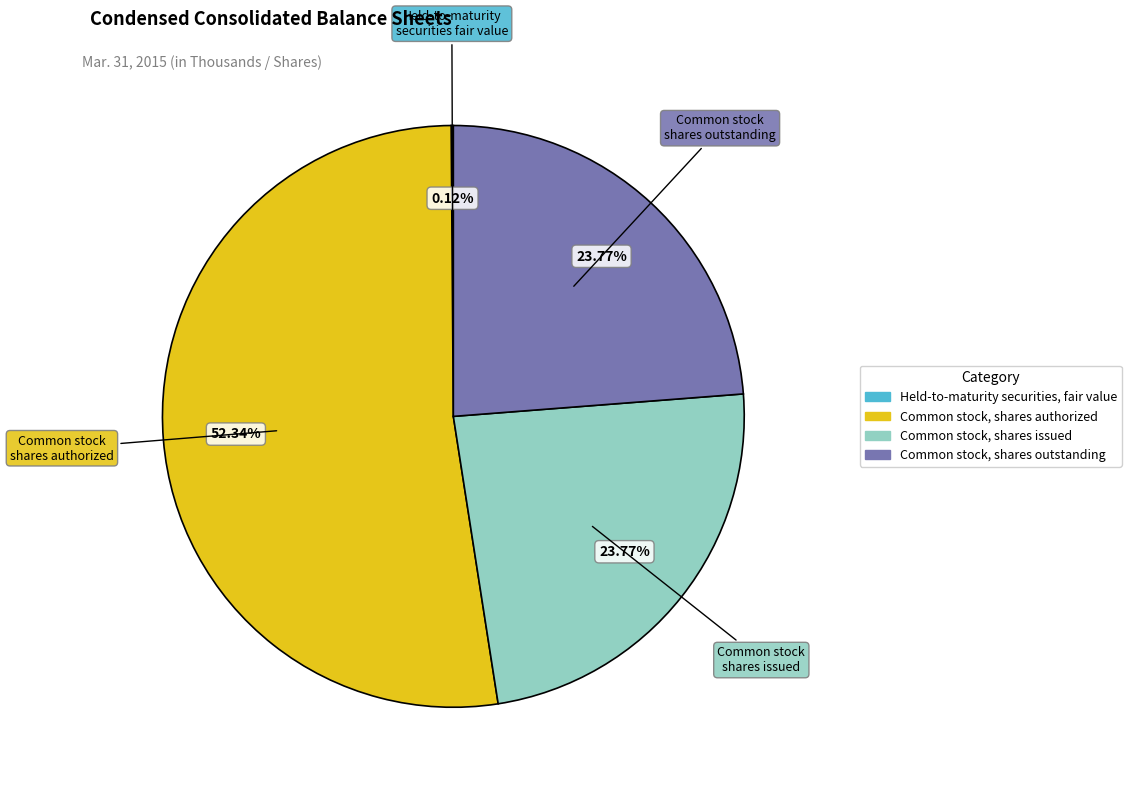

True or false: Common stock, shares issued accounts for 18% of the total.

False